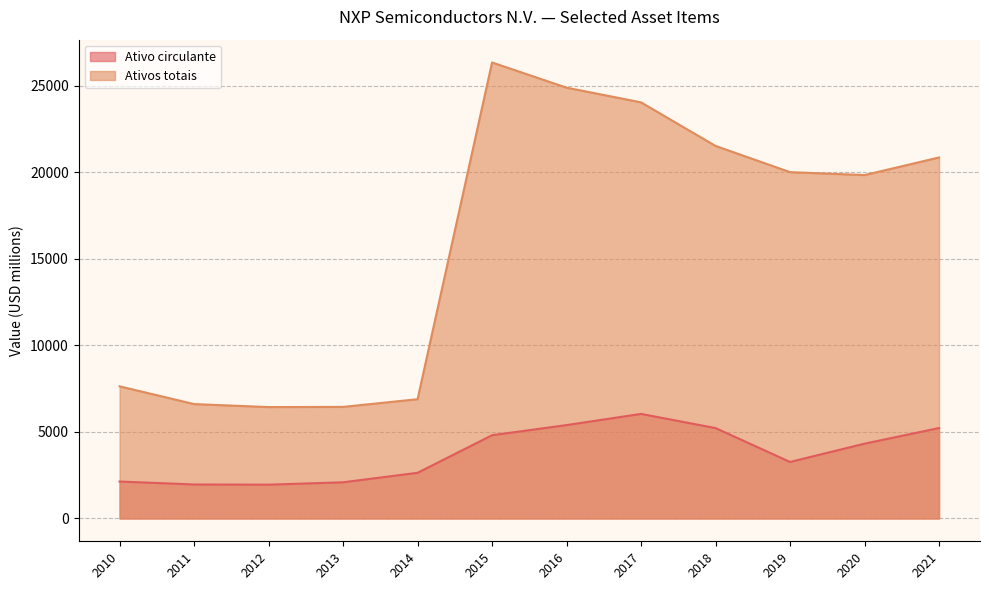

What is the spread (max minus min) of values at 2019?

16749